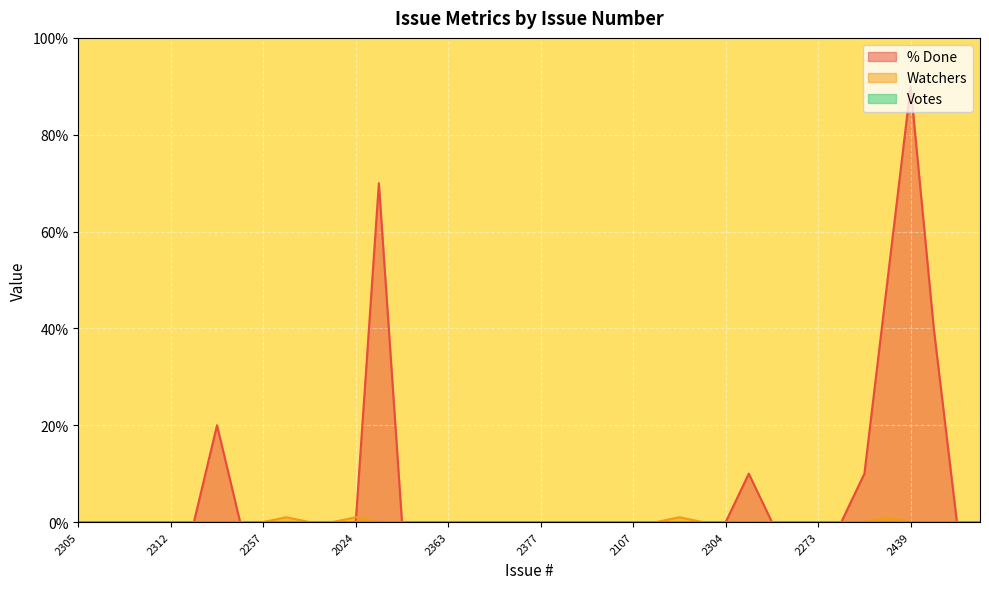

Between 2308 and 2312, which is larger?

2308